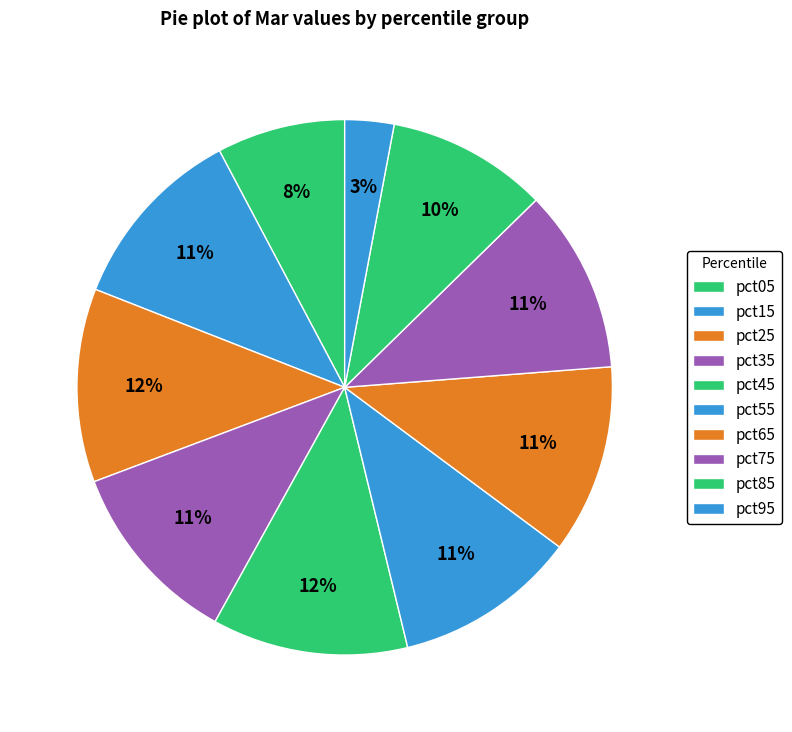

Combined, what portion of the pie is pct15 and pct35?

22.5%